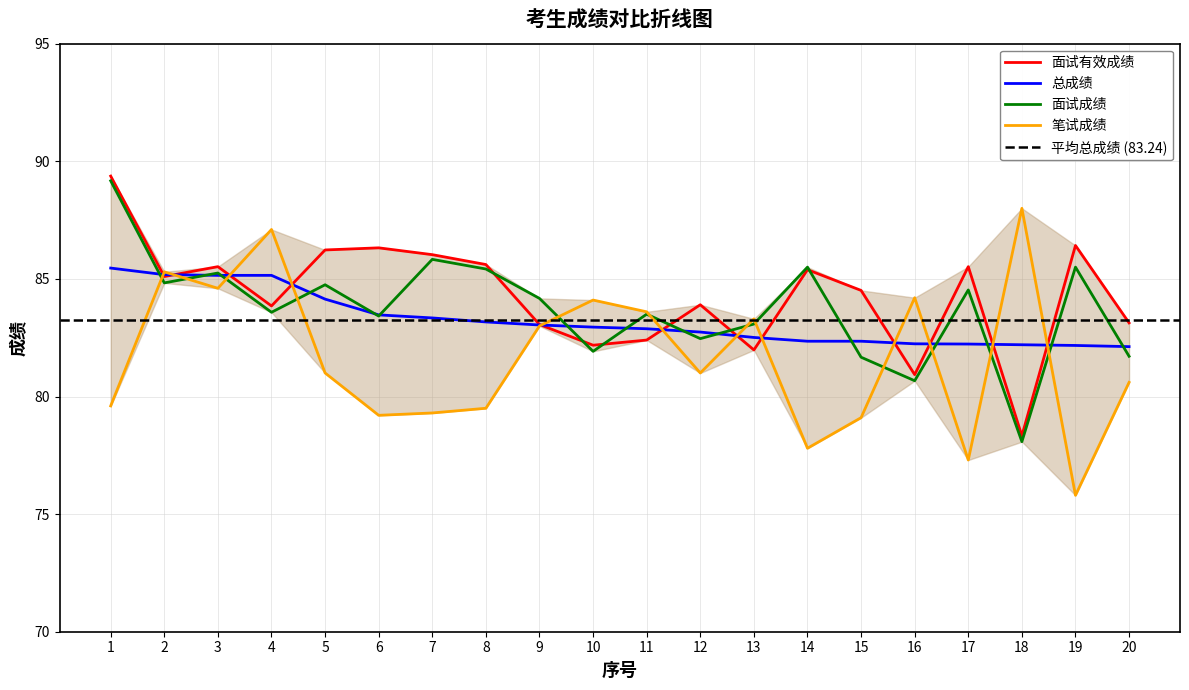

True or false: 总成绩 and 笔试成绩 cross at least once.

True